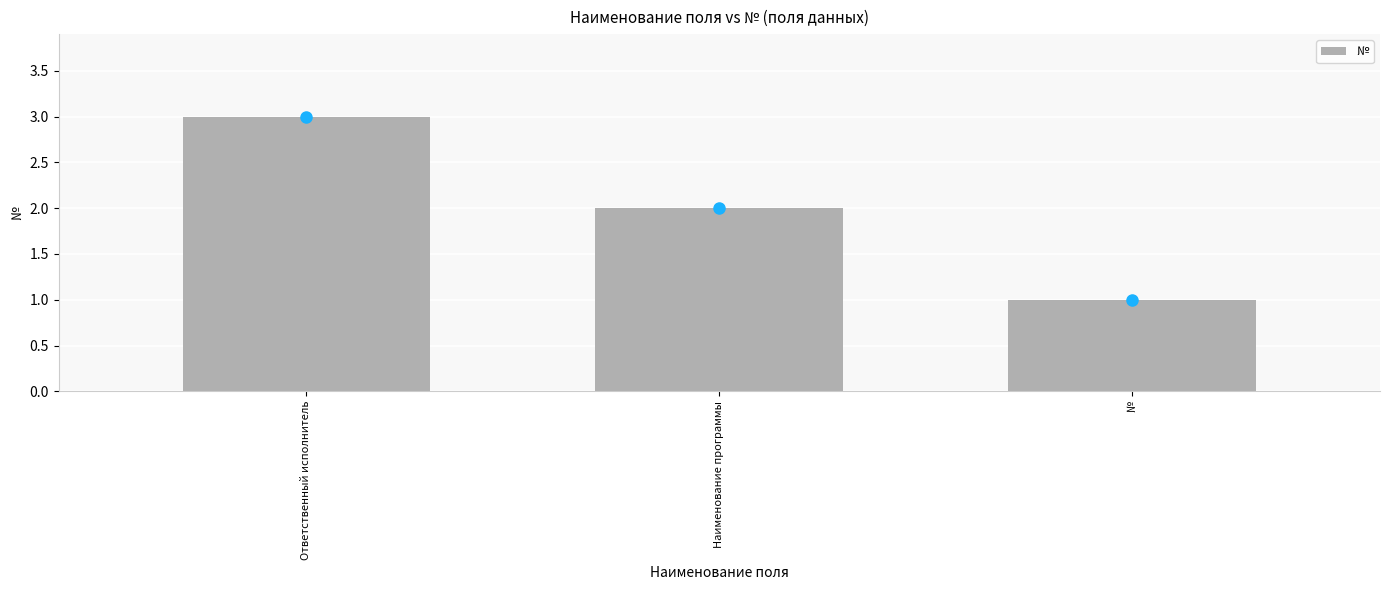

Is it true that the value at Наименование программы is 2?

True